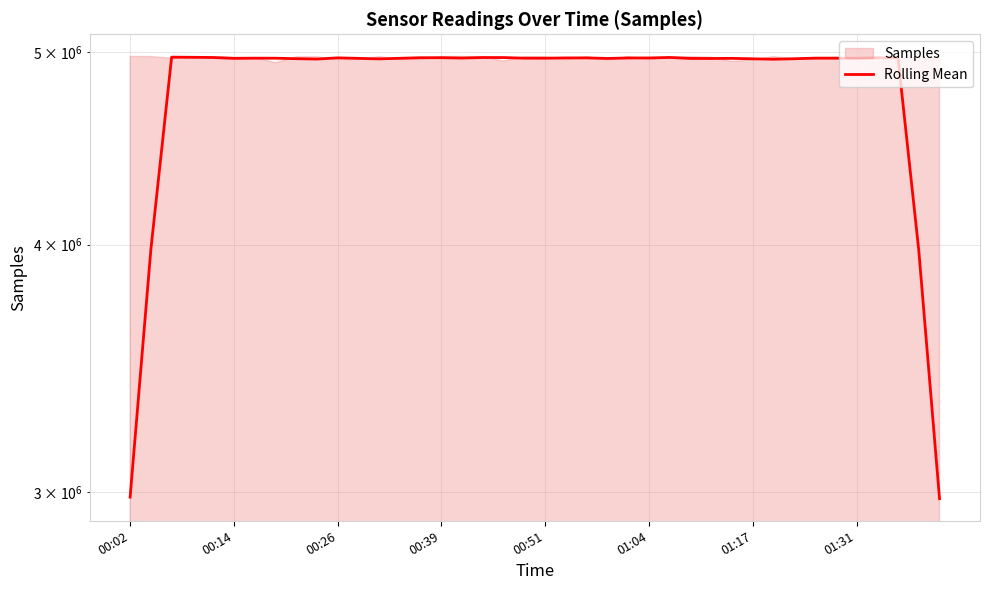

Which has a higher value, 37 or 00:39?

00:39